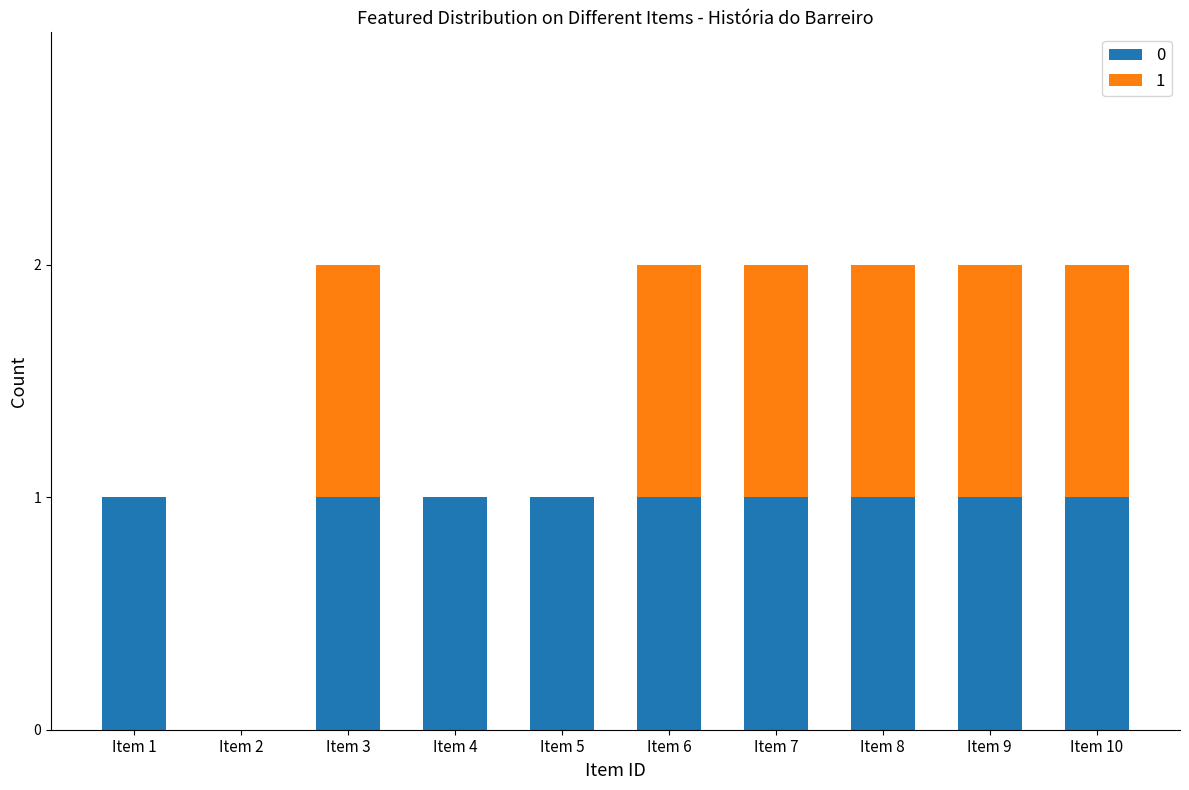

Reading left to right, transcribe the values for 0.

Item 1=1	Item 2=0	Item 3=1	Item 4=1	Item 5=1	Item 6=1	Item 7=1	Item 8=1	Item 9=1	Item 10=1